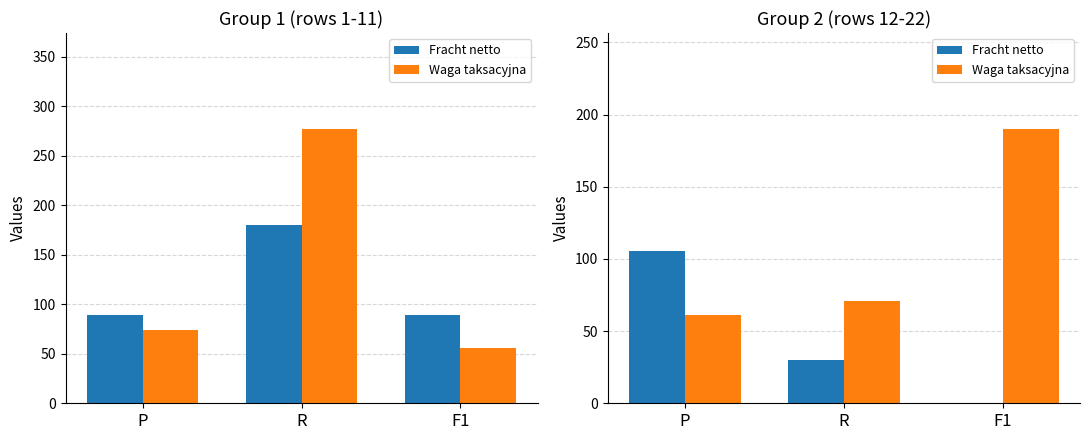

What is the label of the 1st bar from the left?

P